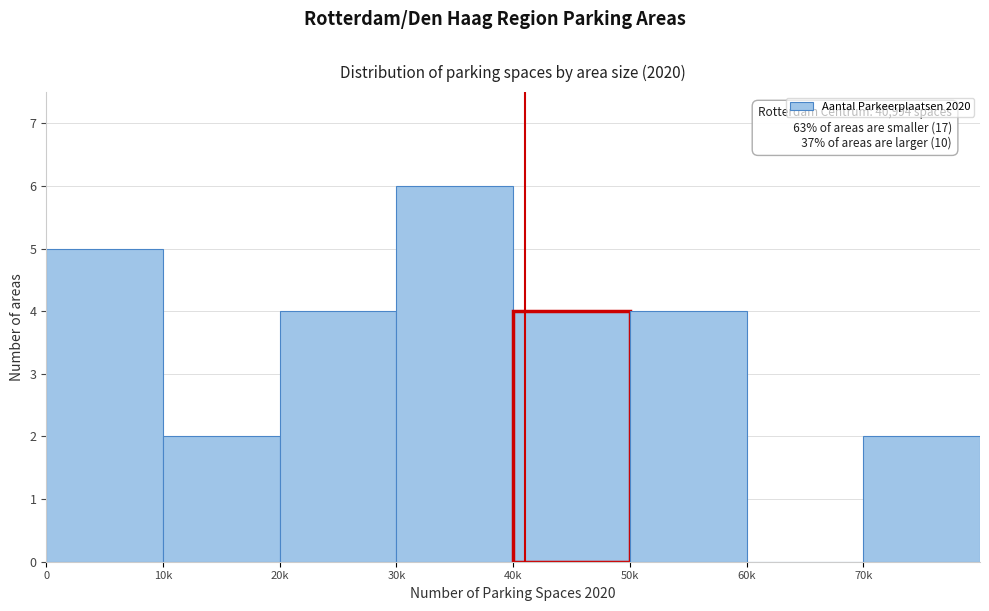

Reading left to right, extract all data points from this chart.

0=5	10k=2	20k=4	30k=6	40k=4	50k=4	60k=0	70k=2